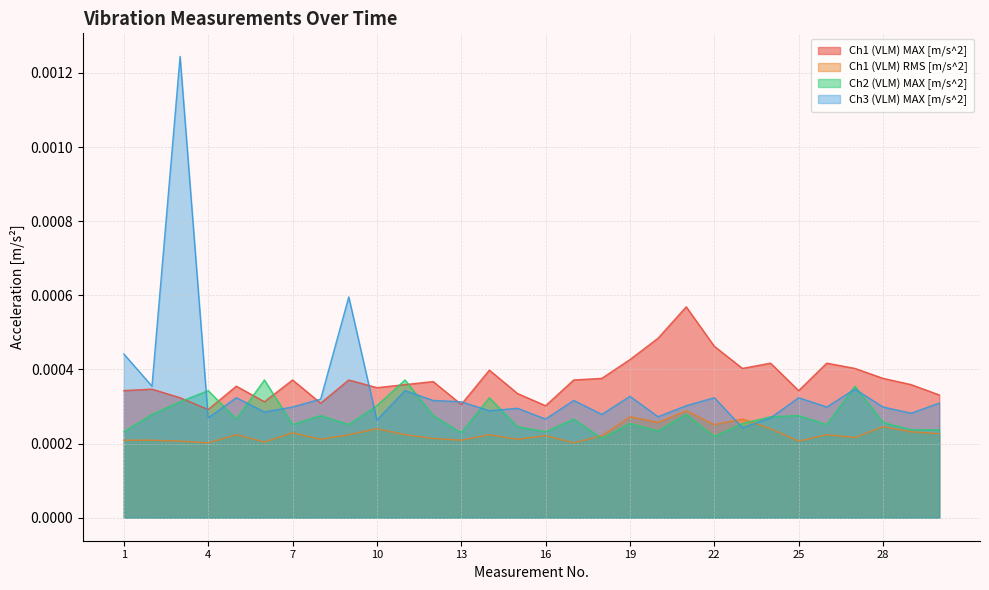

Between 26 and 30, which series saw the biggest shift?

Ch1 (VLM) MAX [m/s^2]